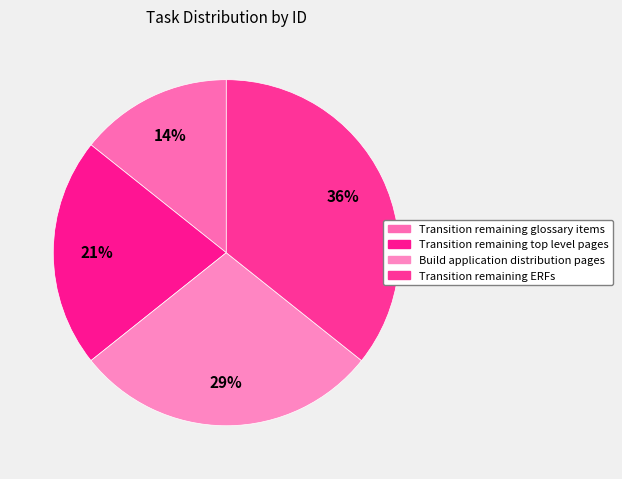

Is there any slice that represents more than half of the pie?

No